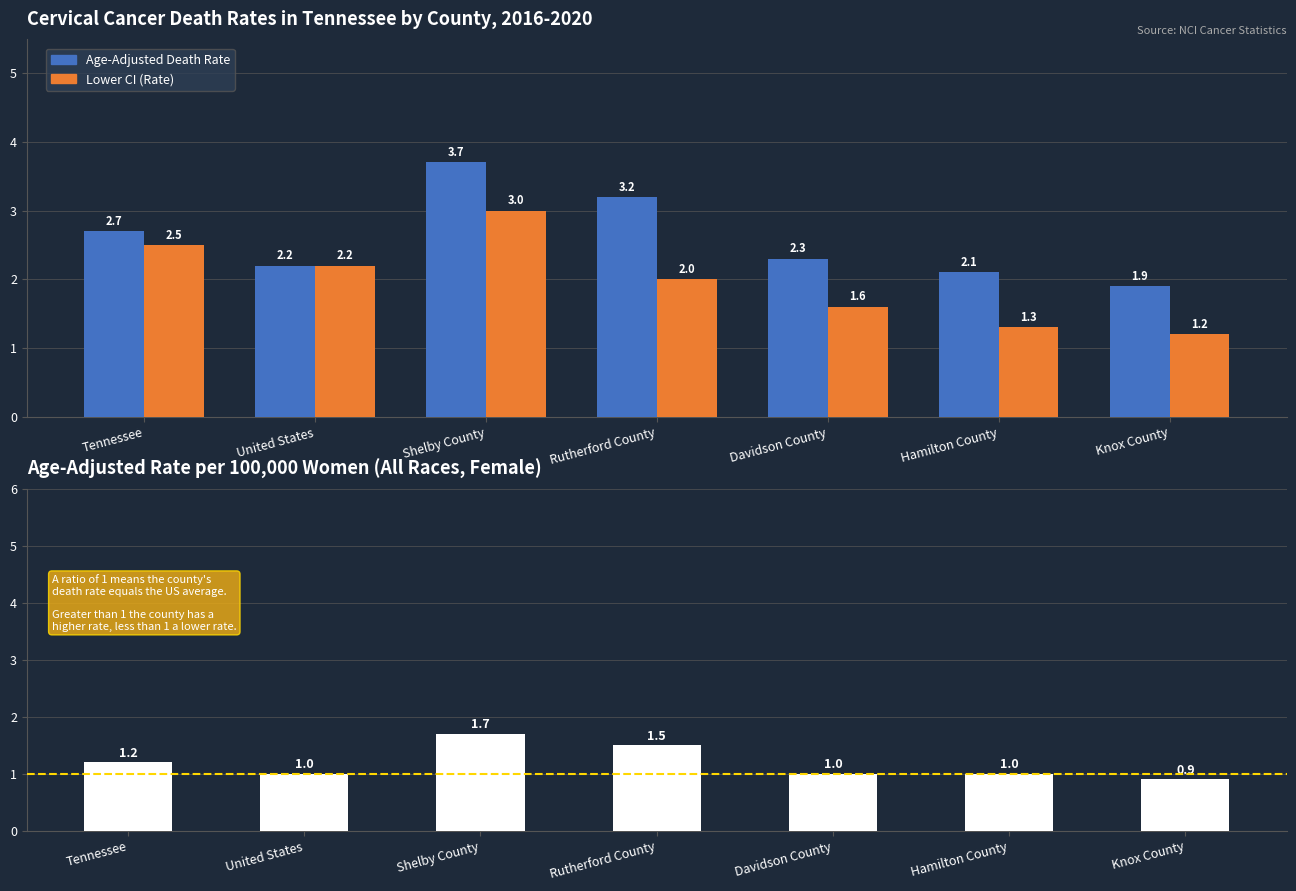

Which series changed the most between United States and Knox County?

Lower CI (Rate)